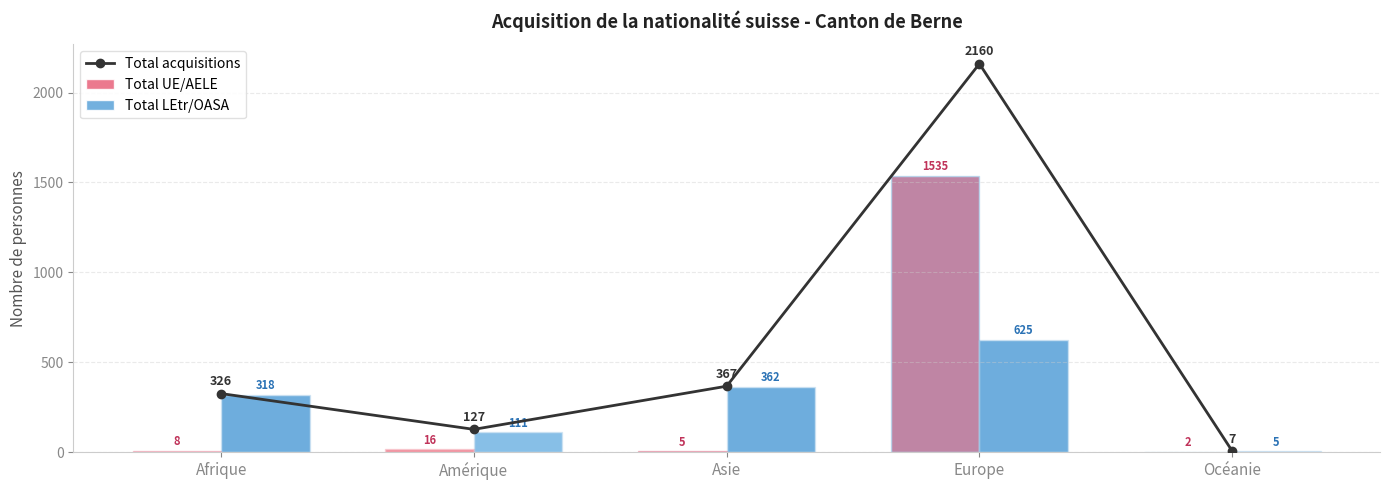

What is the difference between the maximum and minimum values in the Total LEtr/OASA series?

620